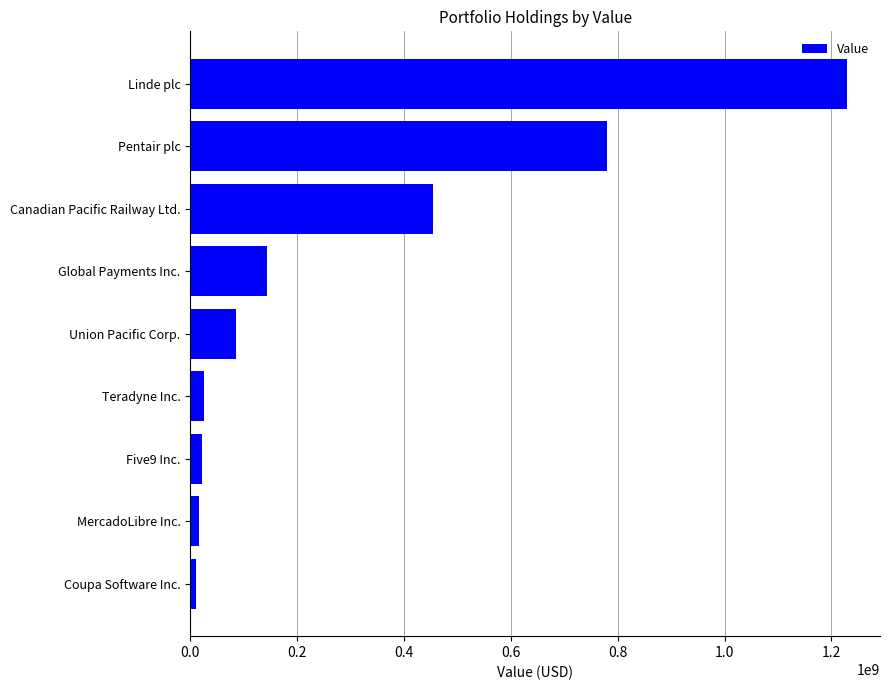

Is it true that the value at Pentair plc is 499524581?

False